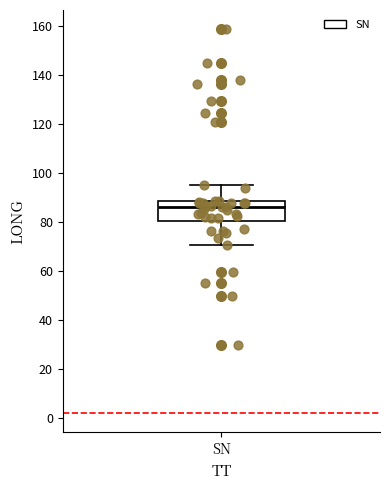

Read this box plot against the y-axis: the position of the median line, the range covered by the box, and the ends of both whiskers. The values are not printed on the chart, so give them approximately, as read against the axis.

median 86, box 80 to 88, whiskers 70 to 96